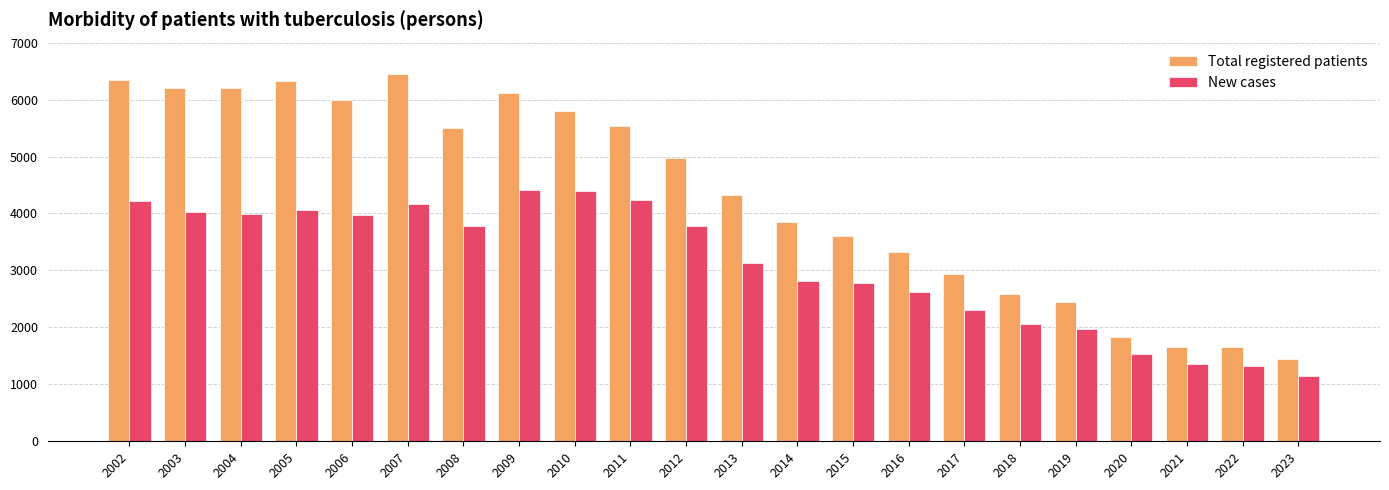

What is the difference between the maximum and minimum values in the Total registered patients series?

5006